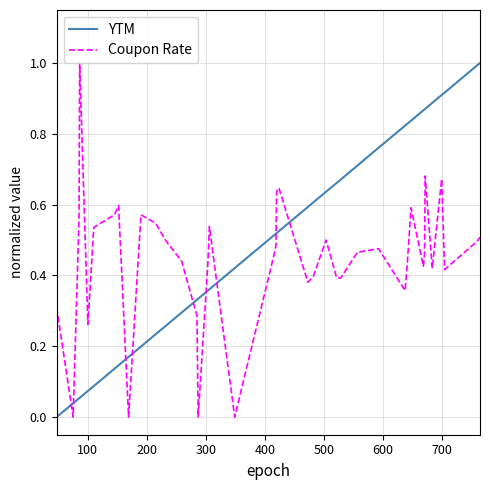

What are all the series names shown in the legend?

YTM, Coupon Rate